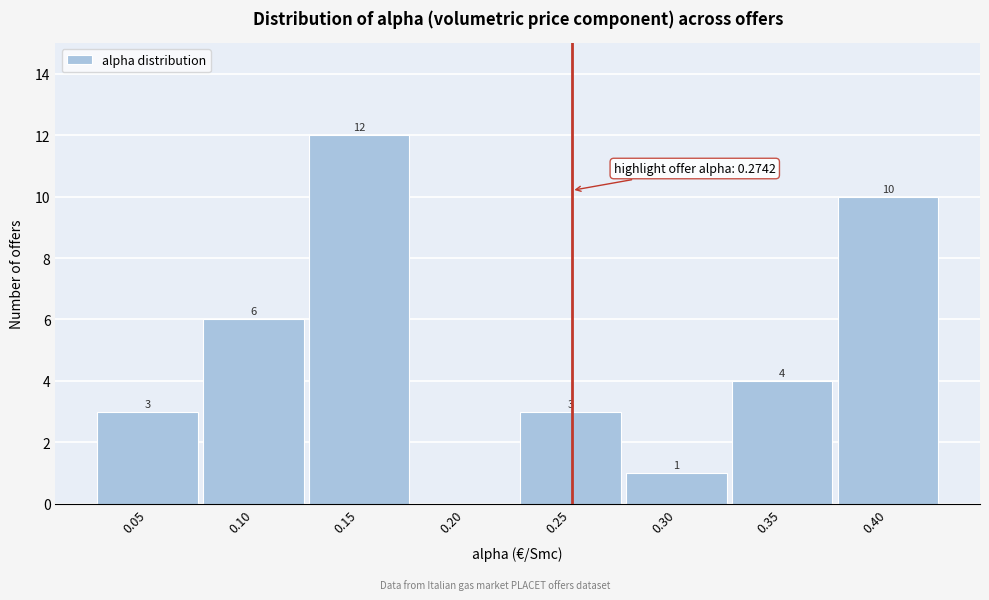

Reading right to left, list all the values displayed in this chart.

0.40=10	0.35=4	0.30=1	0.25=3	0.20=0	0.15=12	0.10=6	0.05=3